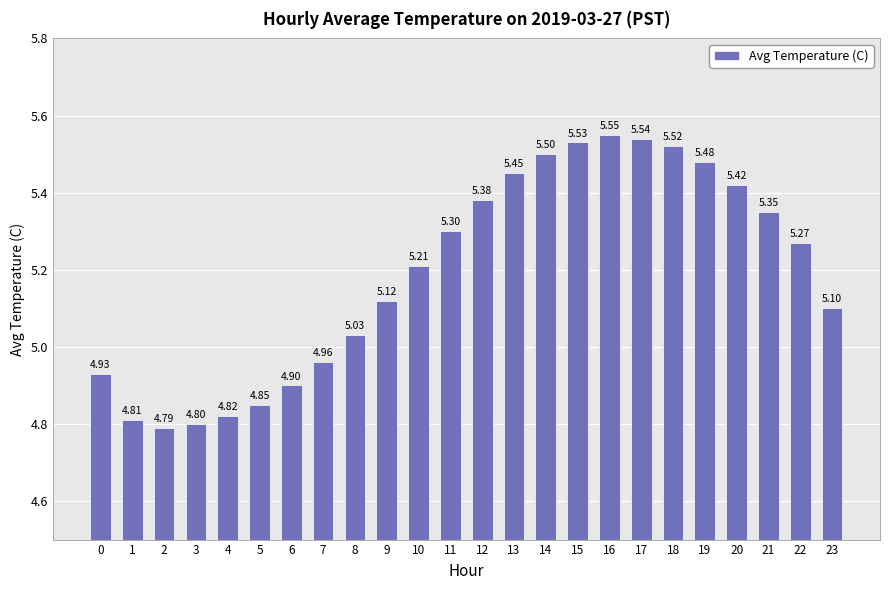

How many series are shown in this chart?

1